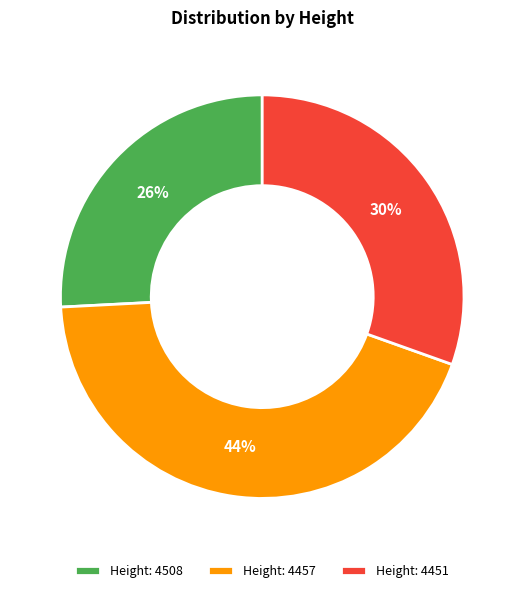

Which slice is the smallest?

Height: 4508